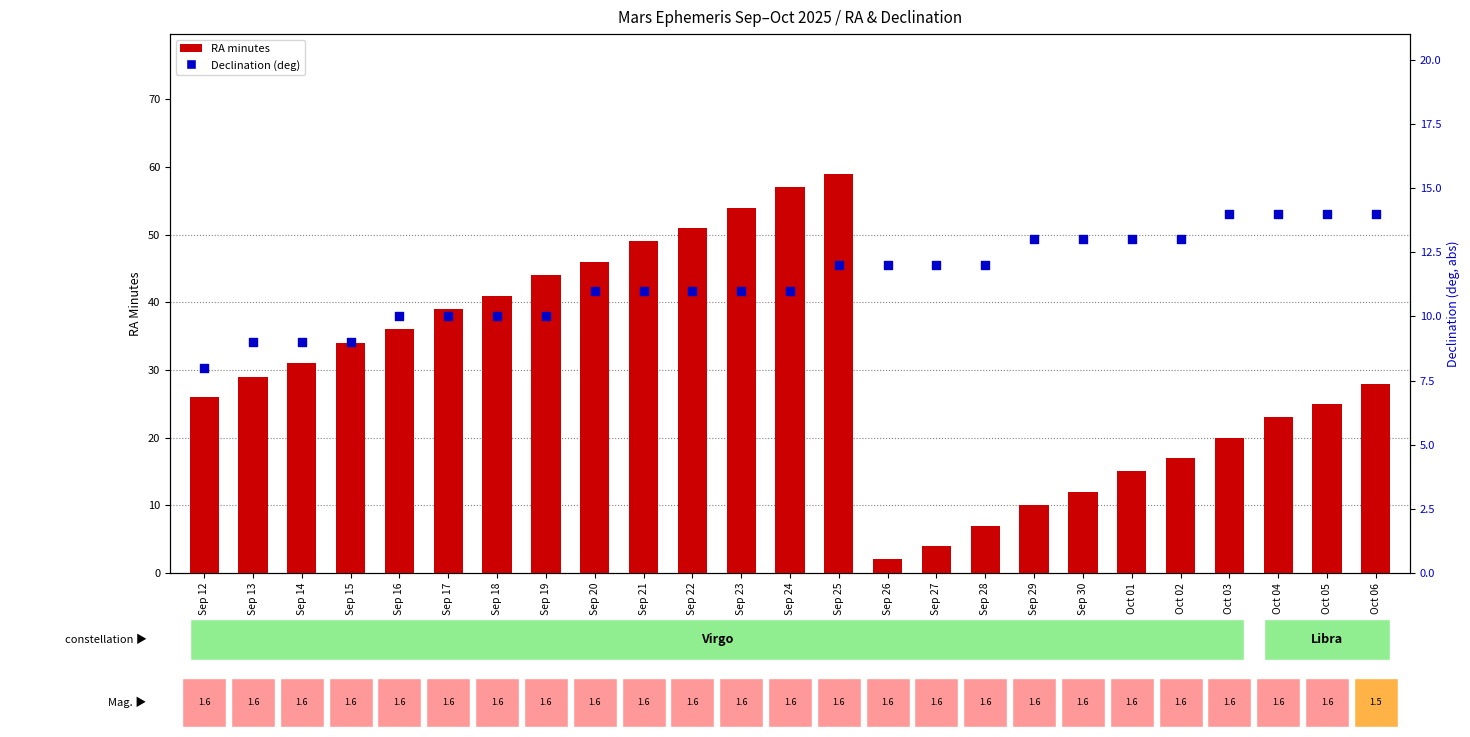

Is the value of RA (min) at Sep 26 greater than the value of Dec (deg abs) at Sep 24?

No